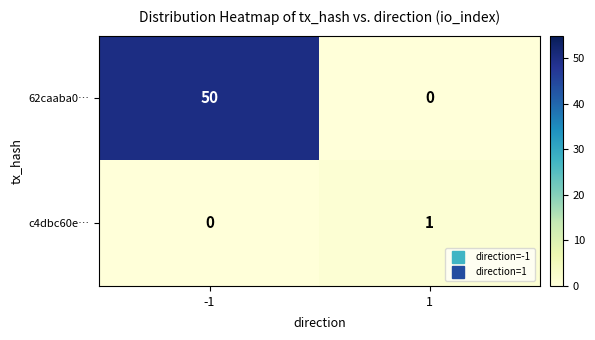

Is the value of 62caaba0… at -1 greater than the value of c4dbc60e… at -1?

Yes